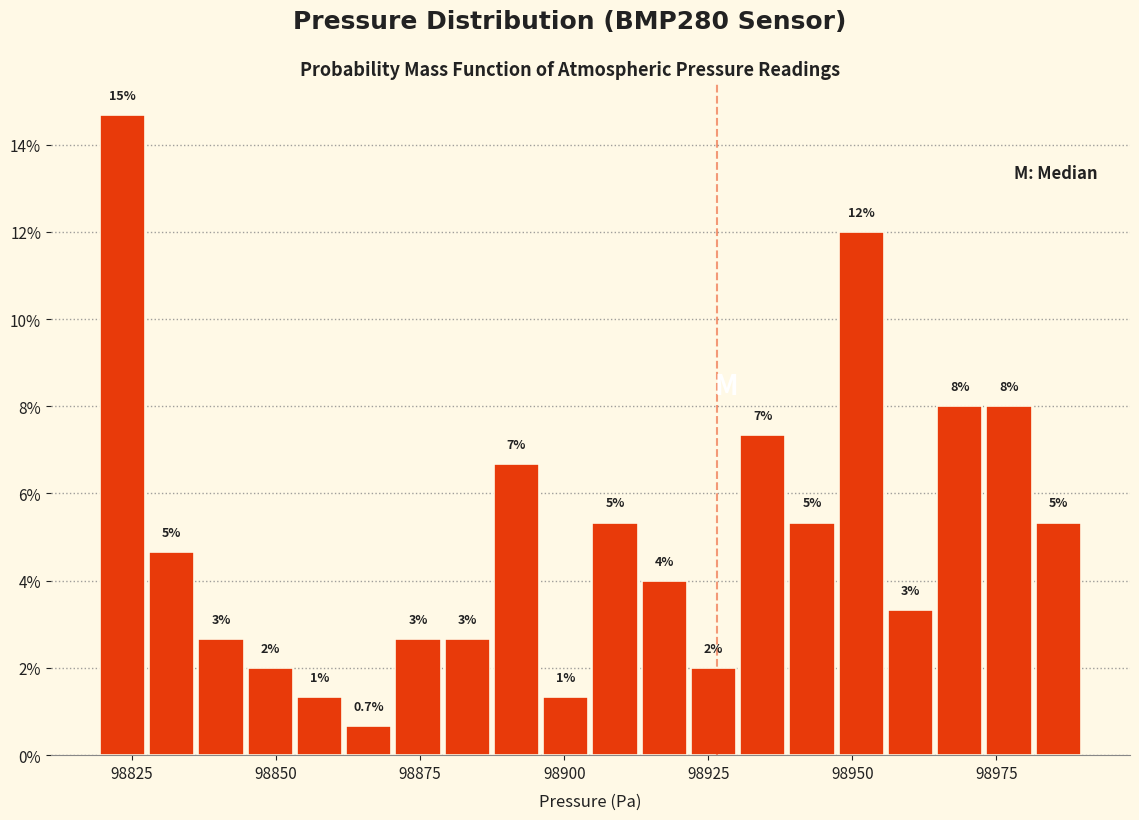

Read against the x-axis, roughly where is the centre of the tallest bar?

98825